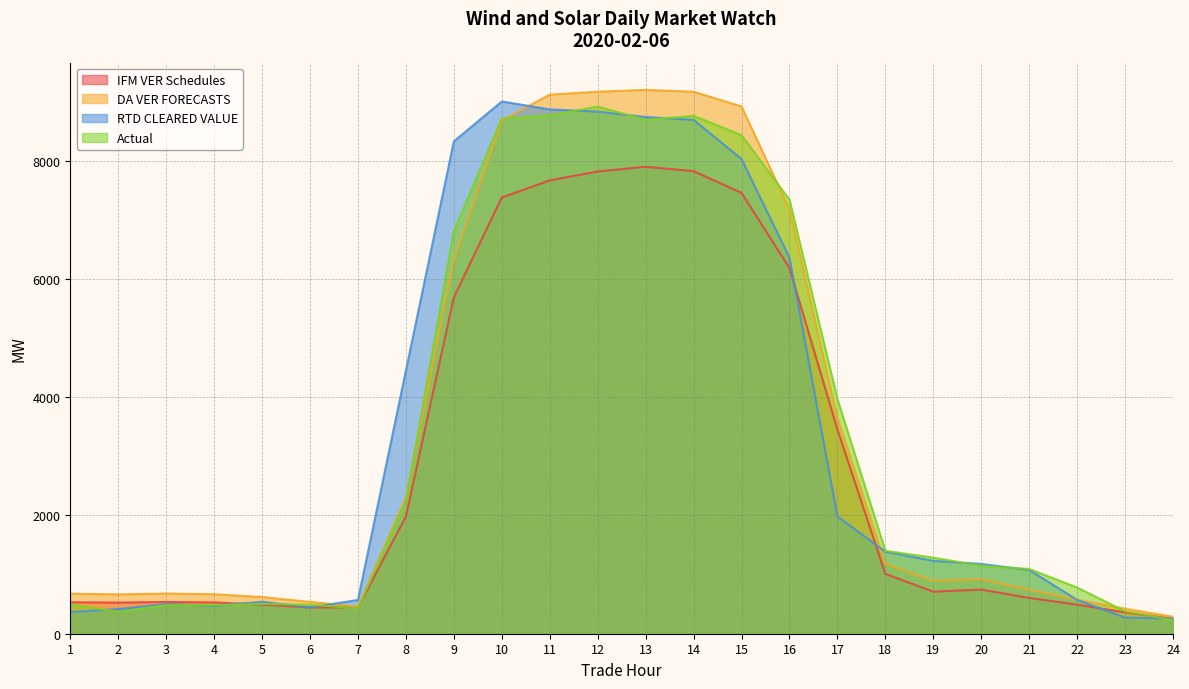

How many intersections are there between DA VER FORECASTS and RTD CLEARED VALUE?

4